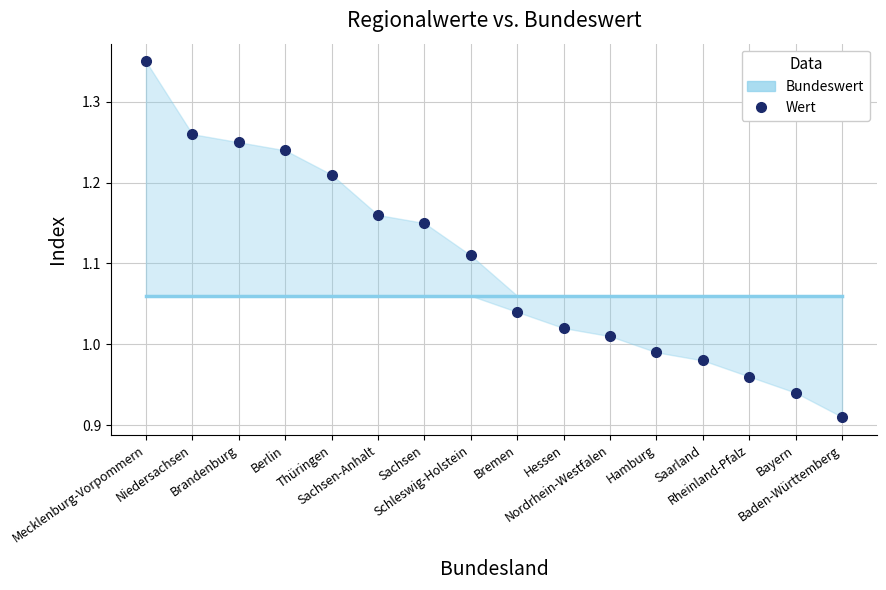

What is the greatest value displayed?

1.4